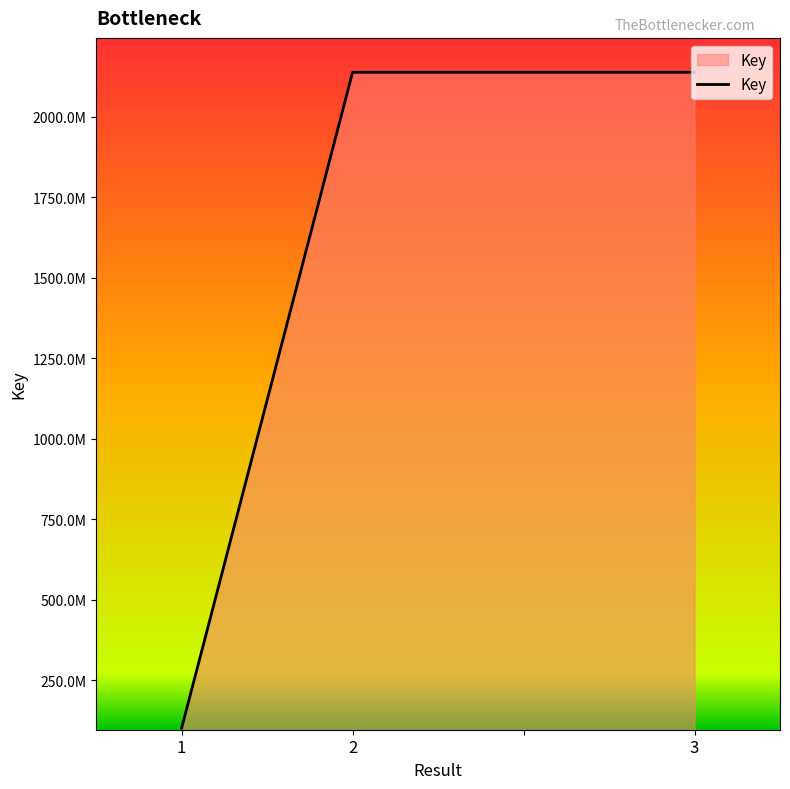

What is the minimum value shown in the chart?

101175306